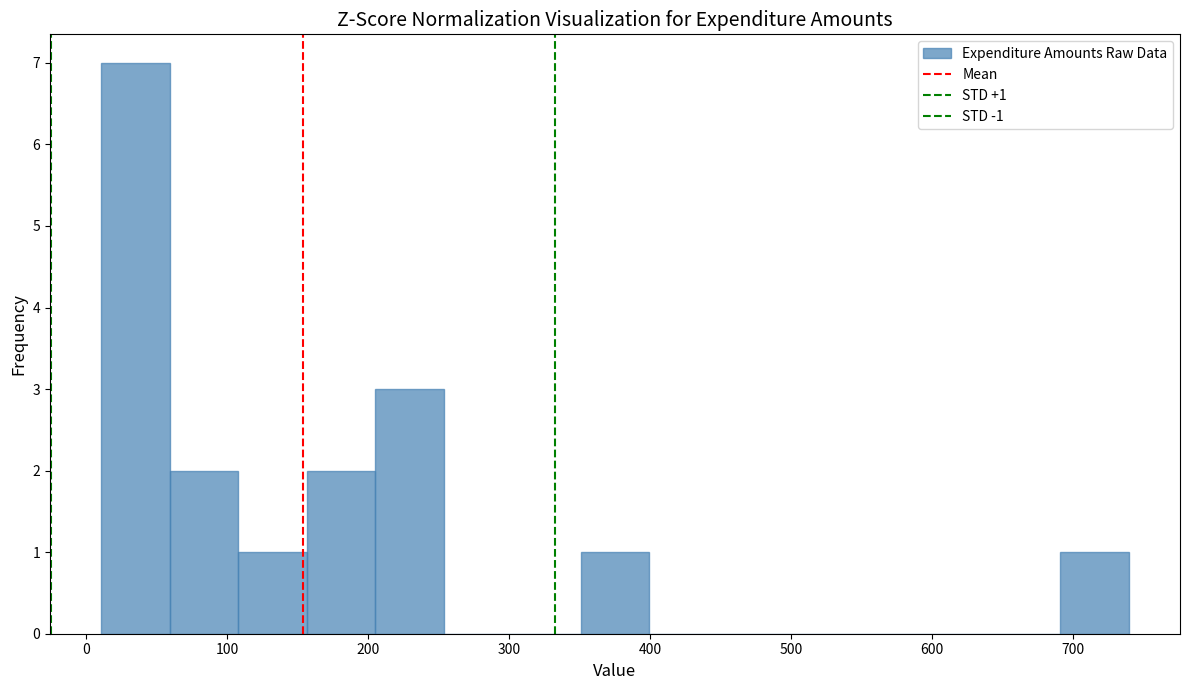

Over which range of the x-axis is the bar tallest?

10 to 60